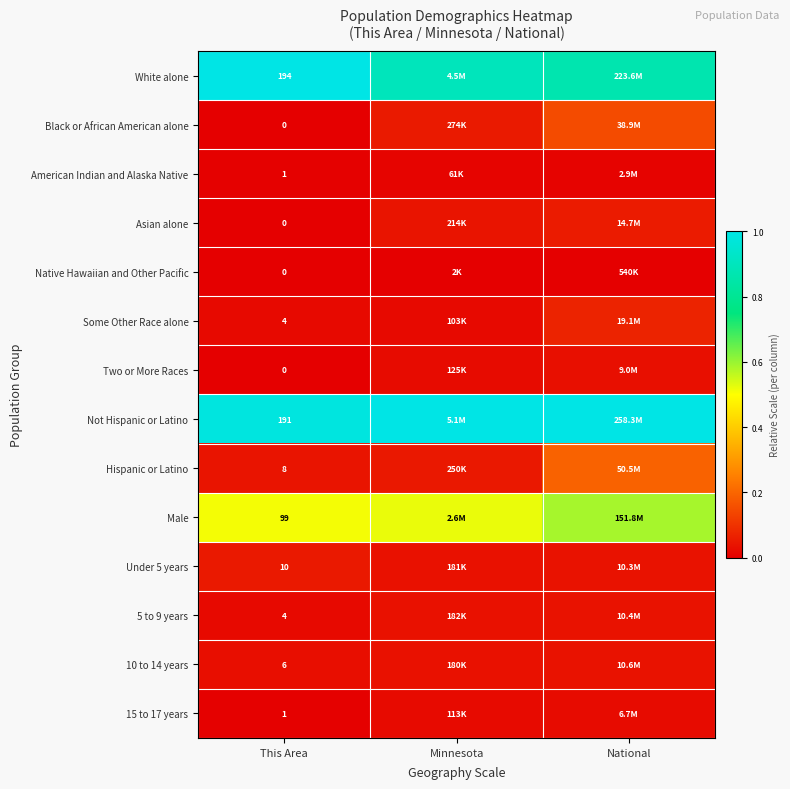

Between This Area and National, which series saw the biggest shift?

Hispanic or Latino